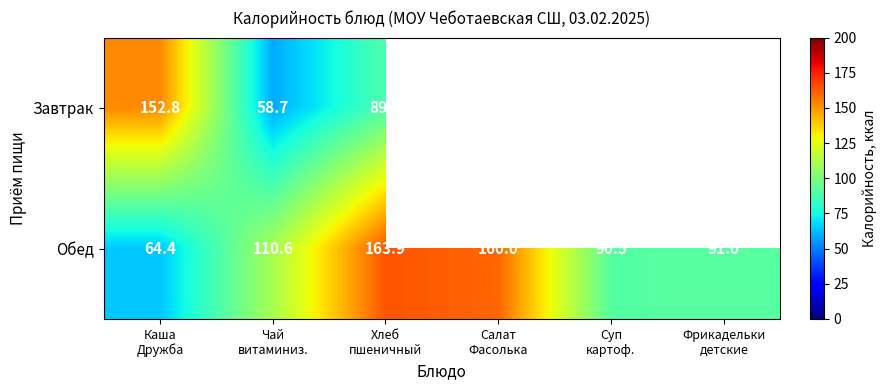

What is the highest value of the Обед series?

163.9